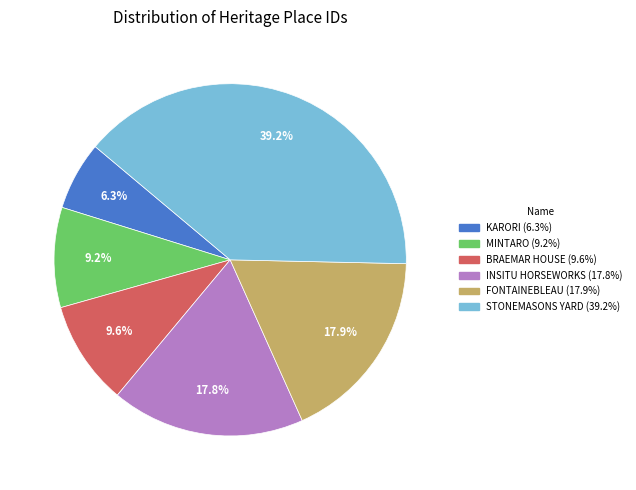

To the nearest percent, what is the combined percentage of MINTARO and FONTAINEBLEAU?

27%